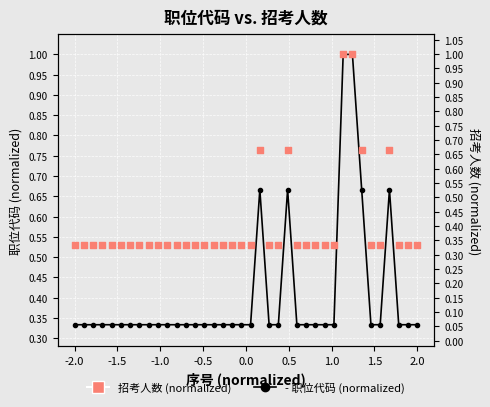

Is the value of 招考人数 (normalized) at 1.0 greater than the value of 职位代码 (normalized) at -0.5?

No